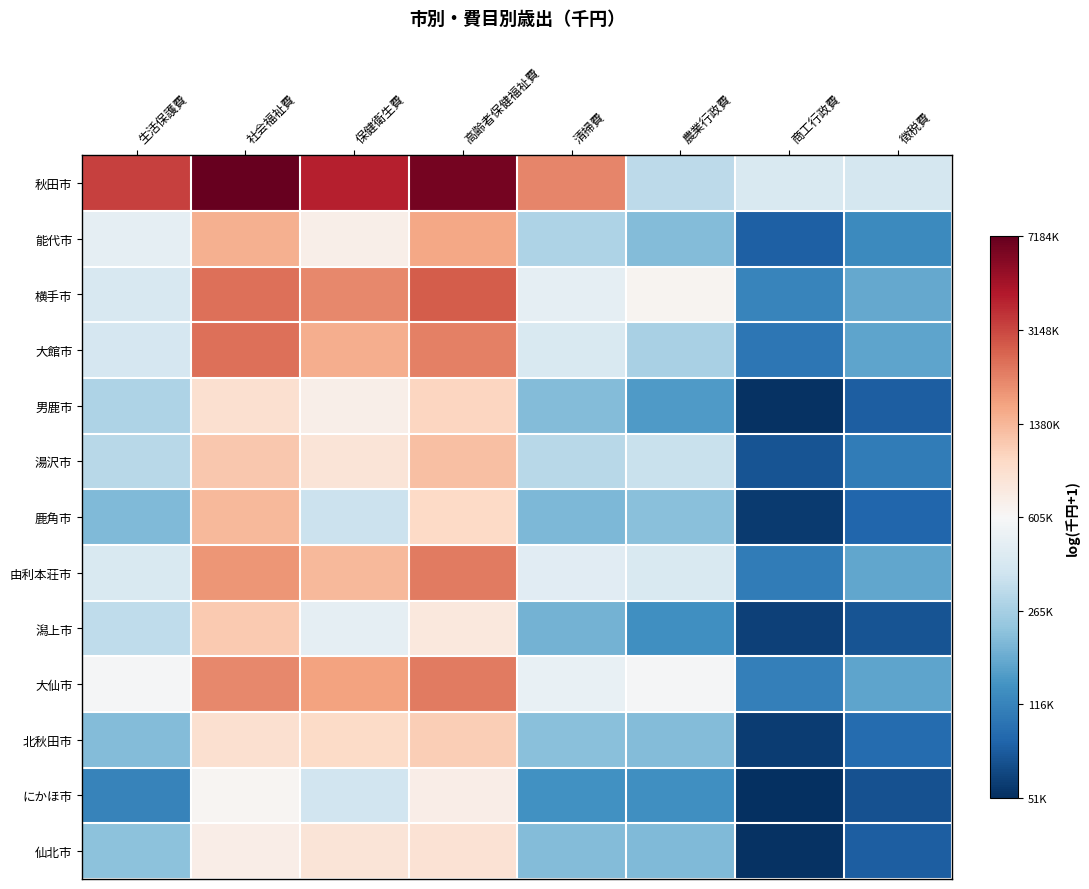

At how many categories does at least one series exceed 13?

6